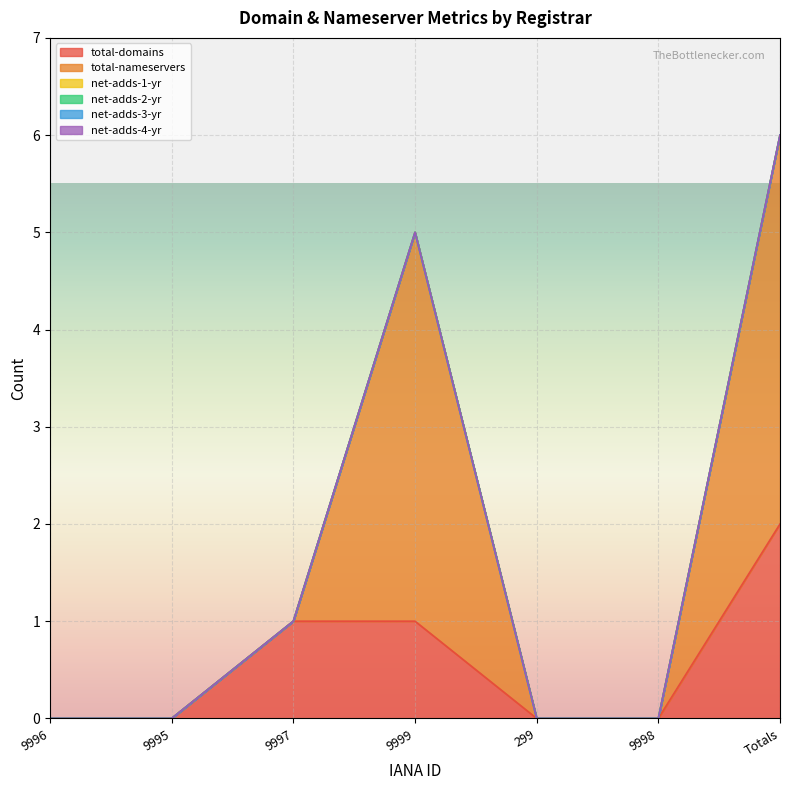

True or false: net-adds-2-yr and net-adds-3-yr cross at least once.

False